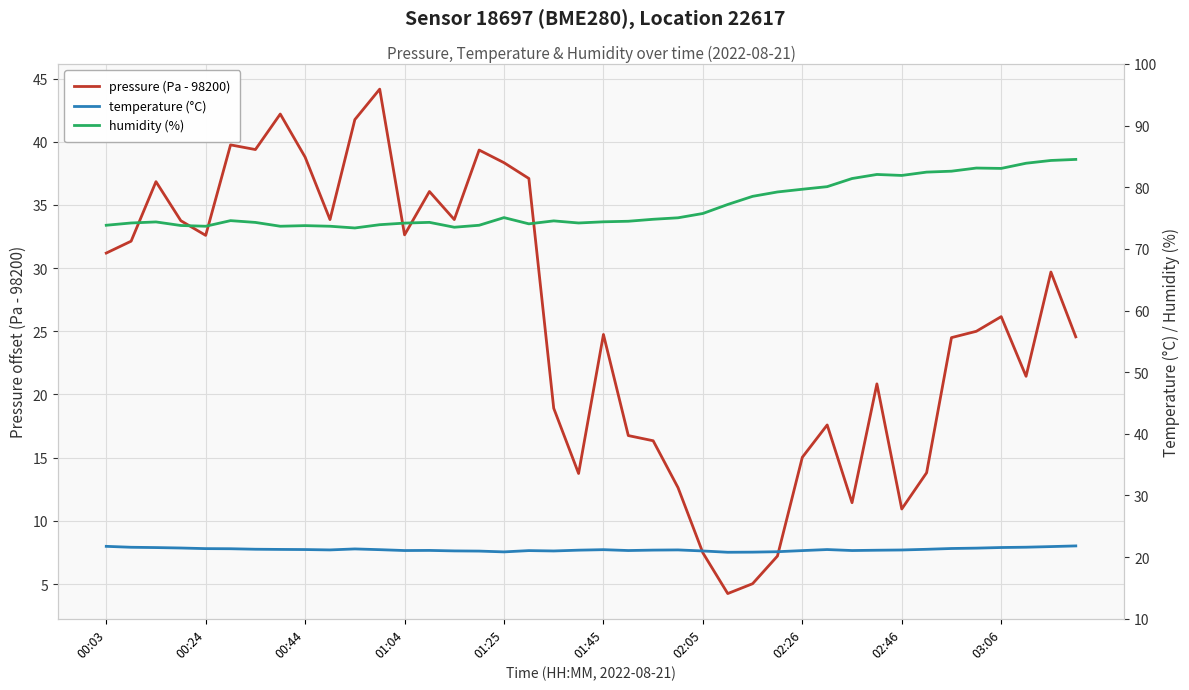

Which series changed the most between 26 and 31?

pressure (Pa - 98200)